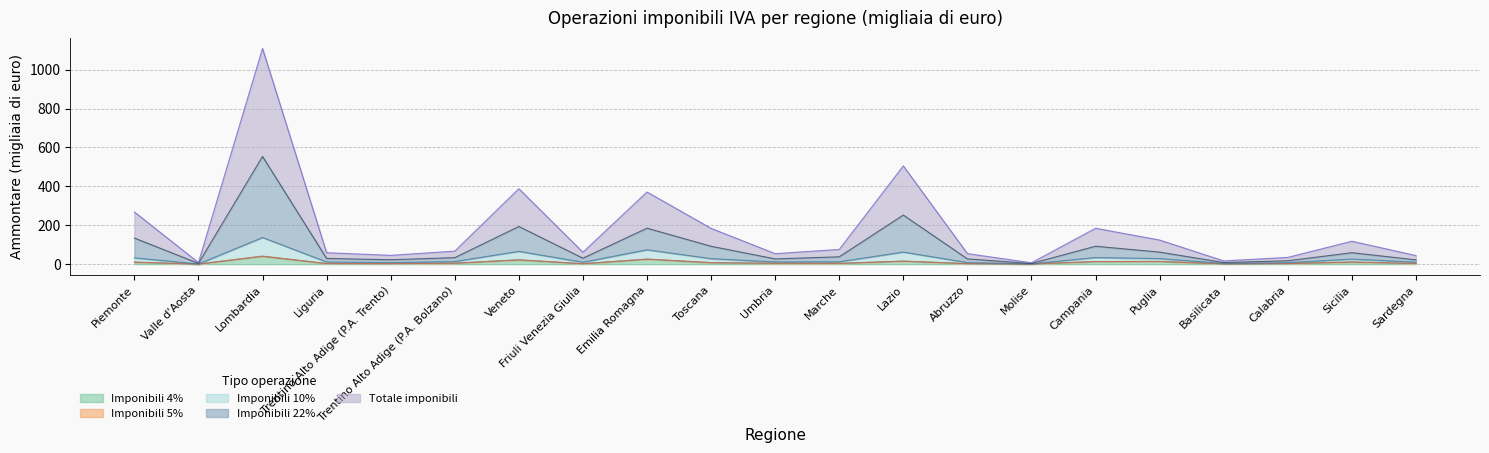

What is the total value across all series at Valle d'Aosta?

13.3